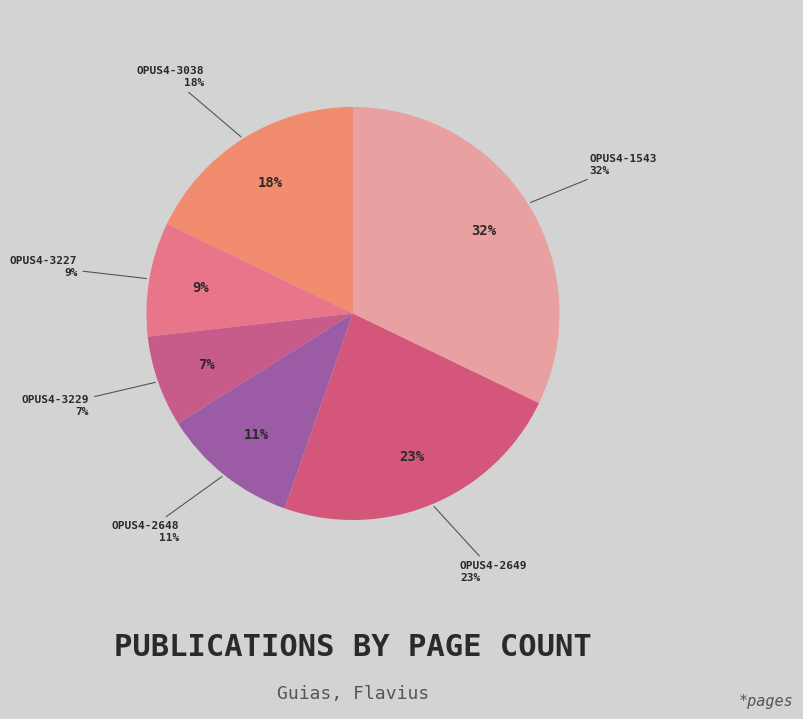

The 3229 slice represents 7% of the pie. True or false?

True